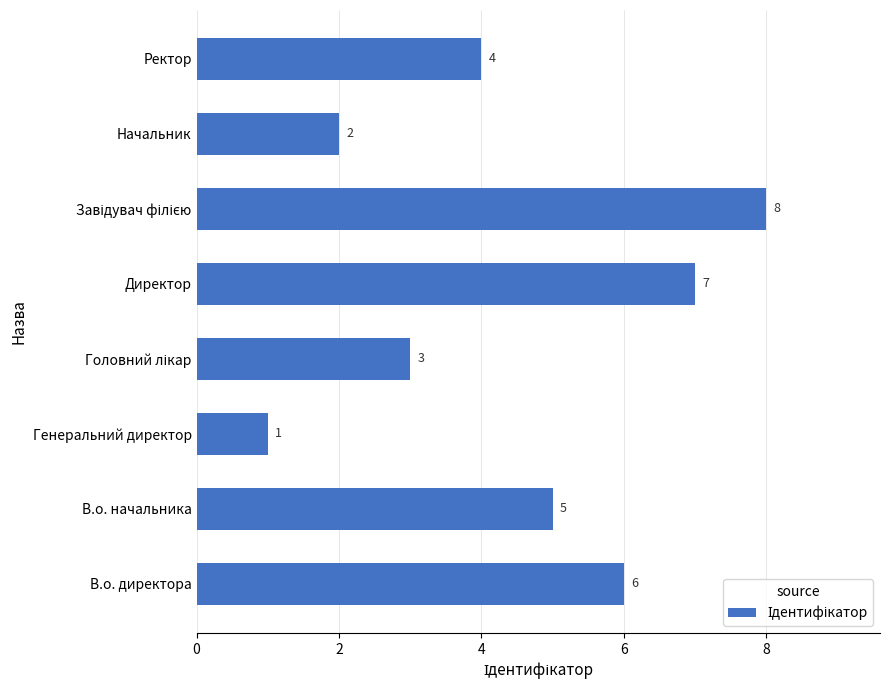

Reading bottom to top, extract all data points from this chart.

6	5	1	3	7	8	2	4